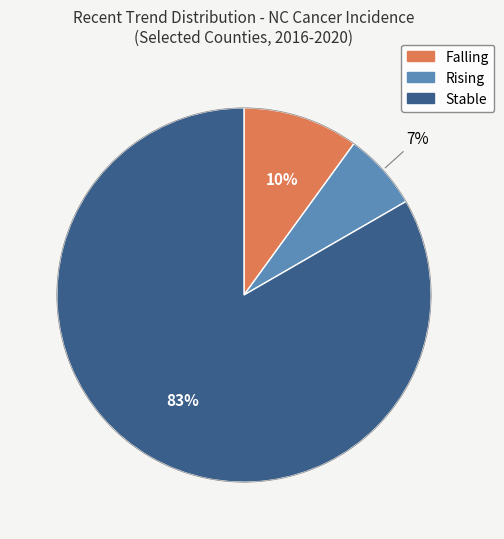

Does any single category account for the majority?

Yes